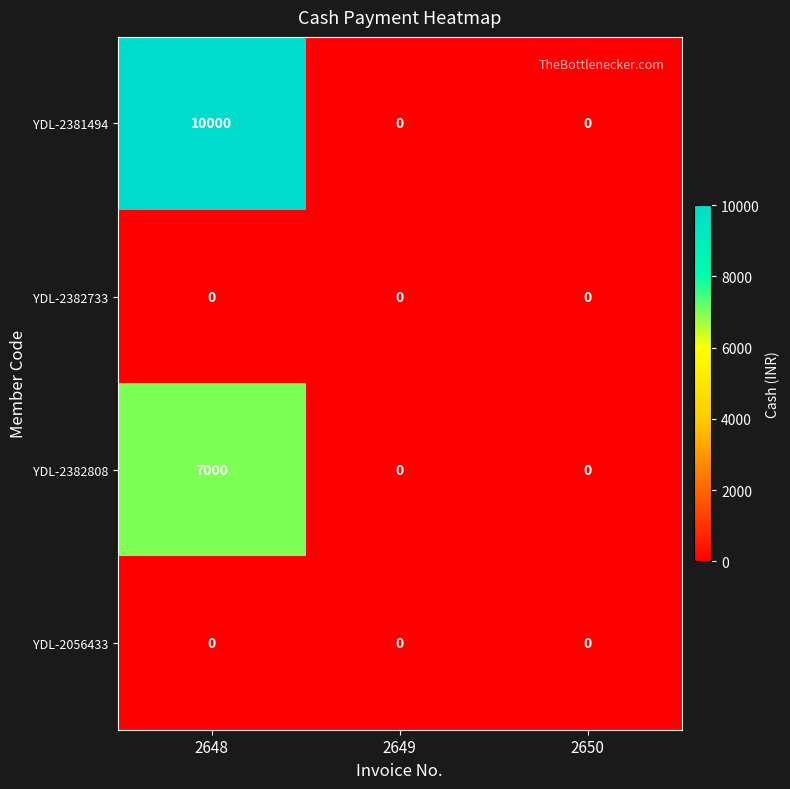

What is the spread (max minus min) of values at 2648?

10000